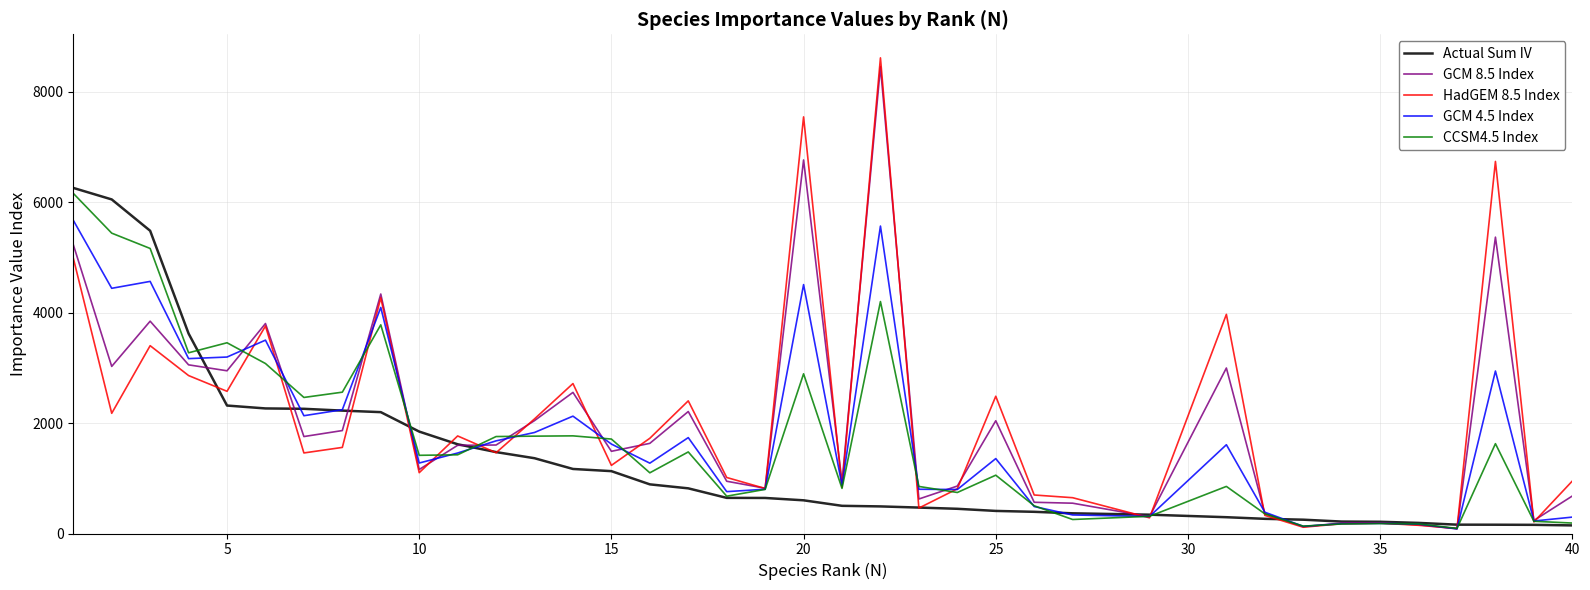

What is the maximum value for GCM 4.5 Index?

5673.7